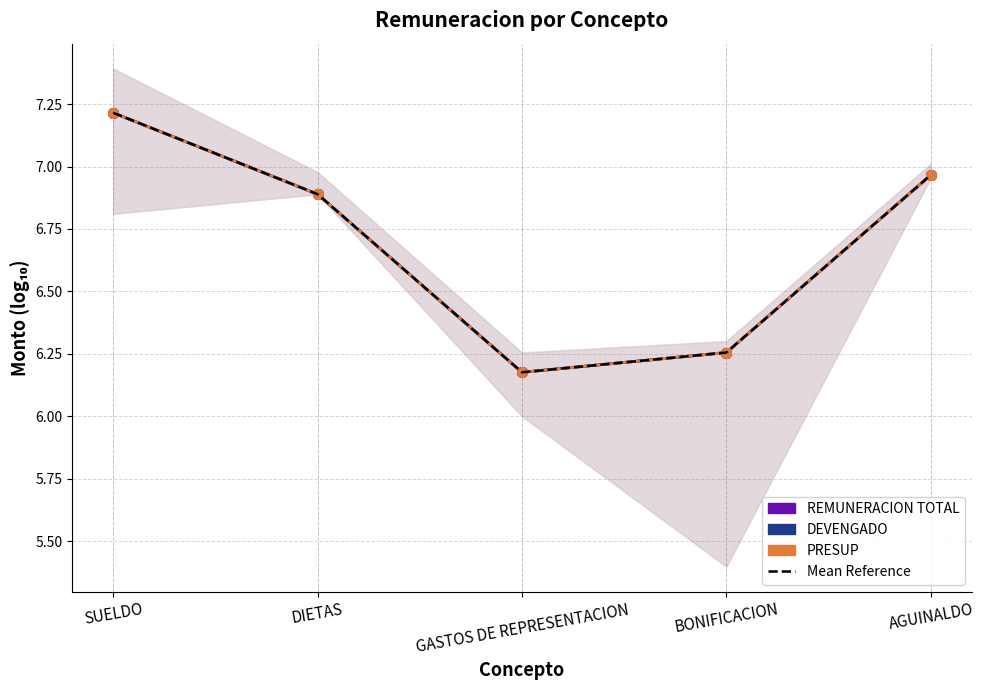

What is the label of the 3rd point from the right?

GASTOS DE REPRESENTACION